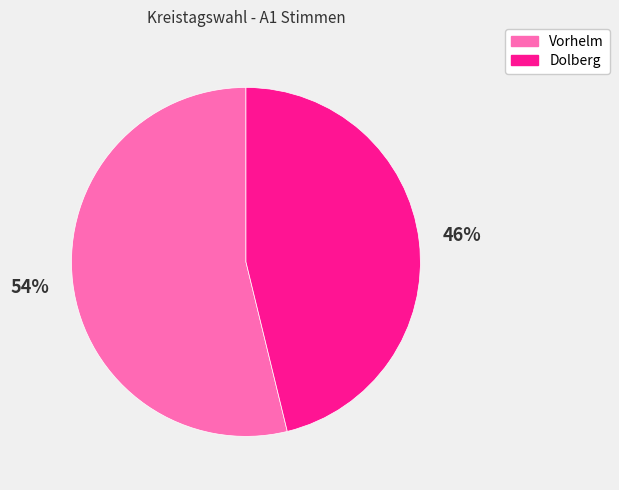

Rank the categories by value from highest to lowest.

Vorhelm, Dolberg